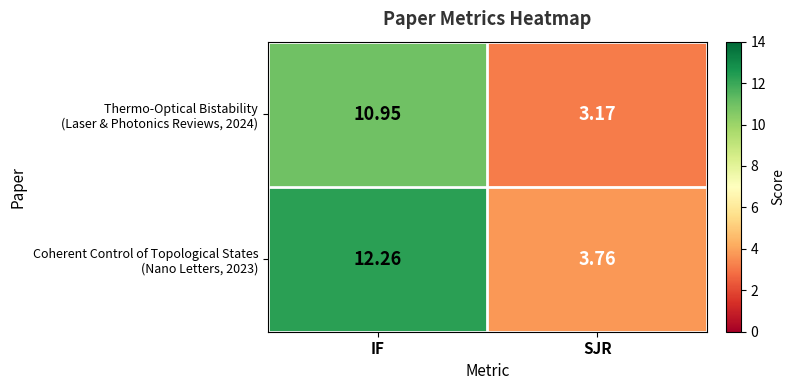

How many distinct data groups are displayed?

2